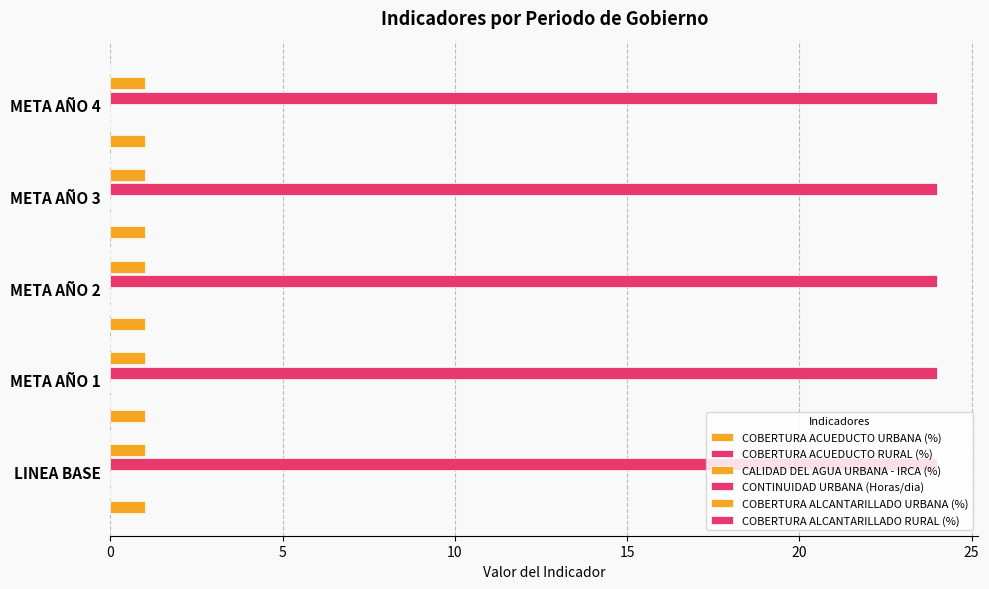

Reading left to right, transcribe all the data shown in this chart.

COBERTURA ACUEDUCTO URBANA (%): LINEA BASE=1	META AÑO 1=1	META AÑO 2=1	META AÑO 3=1	META AÑO 4=1
COBERTURA ACUEDUCTO RURAL (%): LINEA BASE=0	META AÑO 1=0	META AÑO 2=0	META AÑO 3=0	META AÑO 4=0
CALIDAD DEL AGUA URBANA - IRCA (%): LINEA BASE=0	META AÑO 1=0	META AÑO 2=0	META AÑO 3=0	META AÑO 4=0
CONTINUIDAD URBANA (Horas/dia): LINEA BASE=24	META AÑO 1=24	META AÑO 2=24	META AÑO 3=24	META AÑO 4=24
COBERTURA ALCANTARILLADO URBANA (%): LINEA BASE=1	META AÑO 1=1	META AÑO 2=1	META AÑO 3=1	META AÑO 4=1
COBERTURA ALCANTARILLADO RURAL (%): LINEA BASE=0	META AÑO 1=0	META AÑO 2=0	META AÑO 3=0	META AÑO 4=0